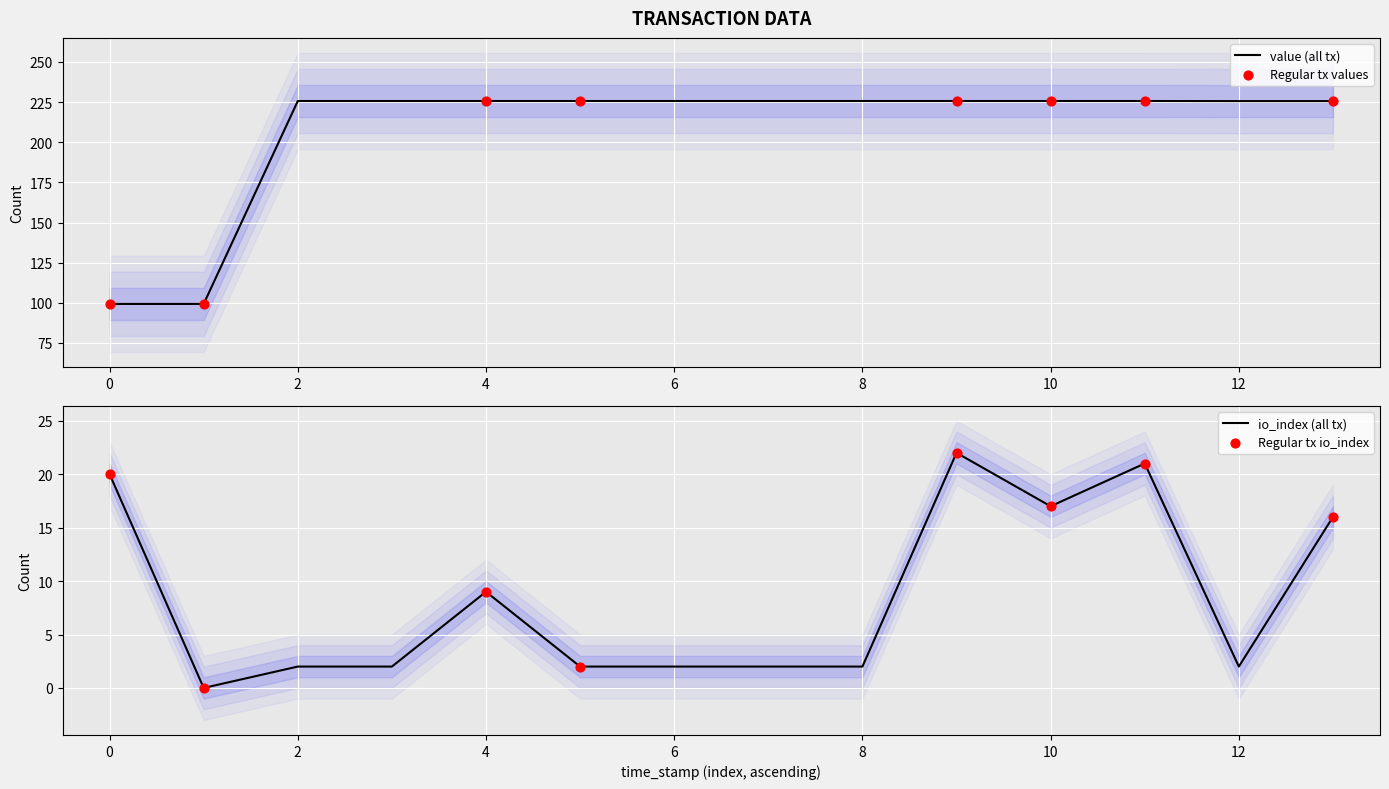

At how many categories does at least one series exceed 183?

12